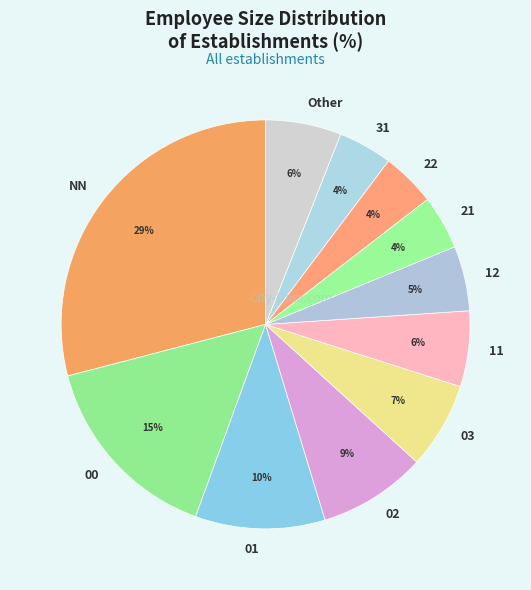

What percentage is the 03 slice, to the nearest percent?

7%